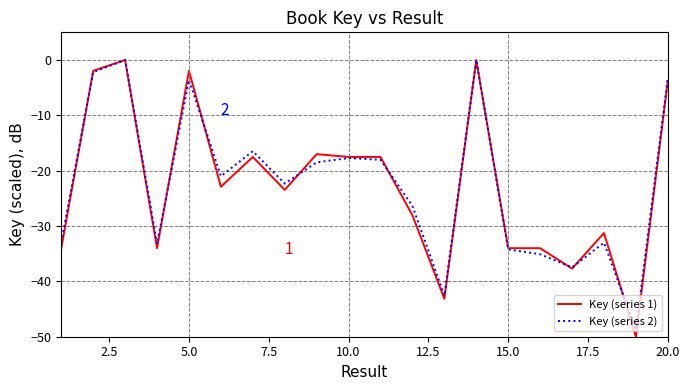

Which series has the largest range (max minus min)?

Key (series 1)